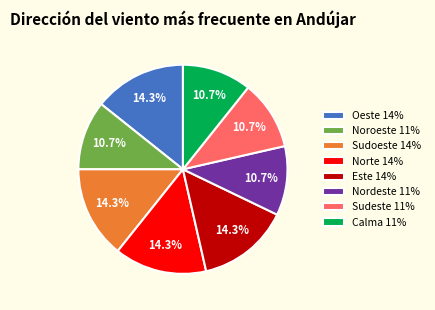

To the nearest percent, what is the combined percentage of Oeste and Nordeste?

25%